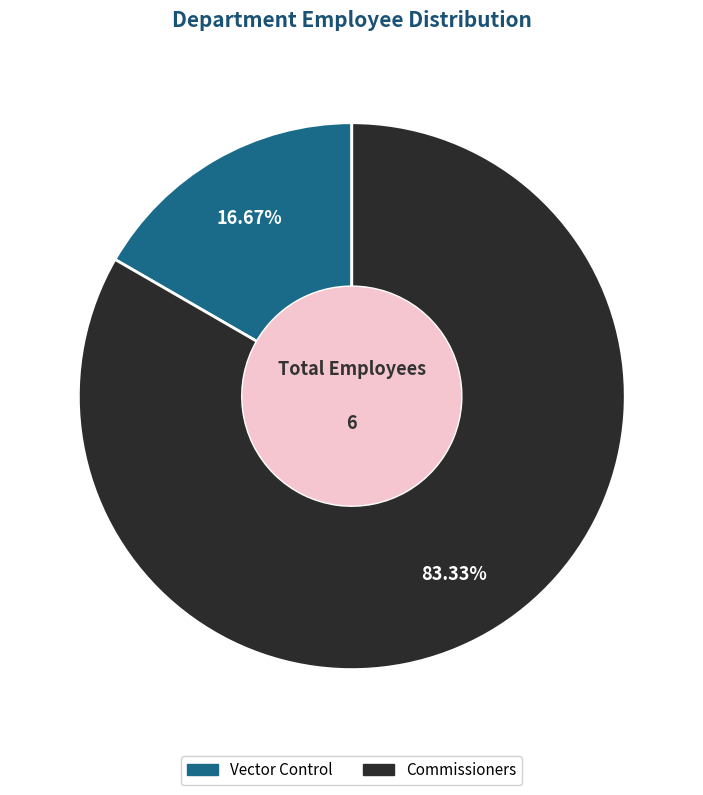

How many segments does this pie chart have?

2